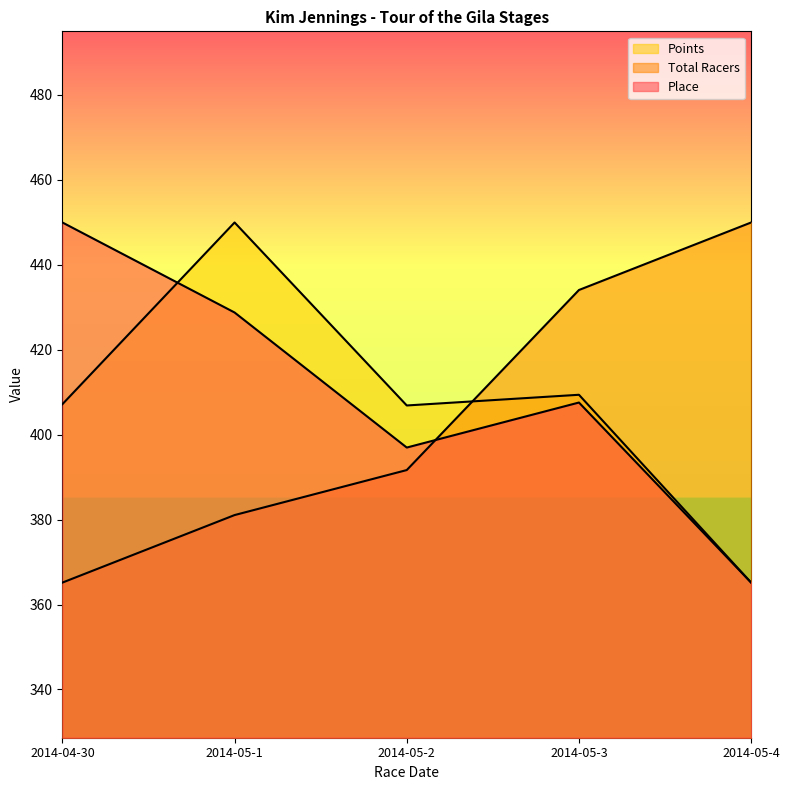

How many values in the Place series are below 407?

2